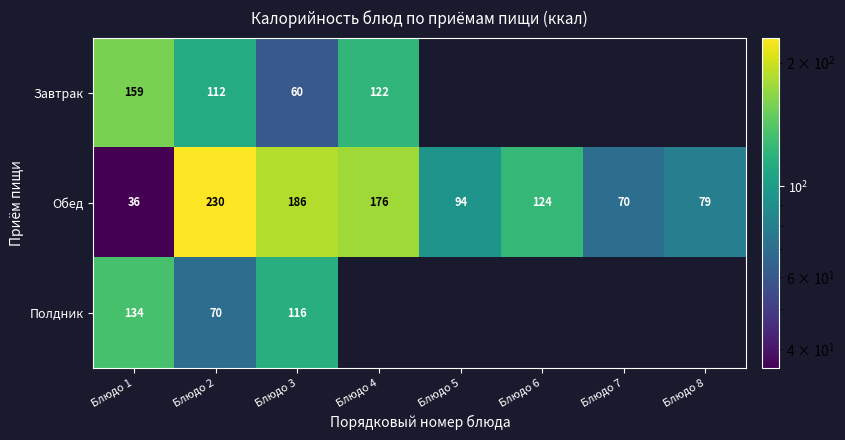

How many data points in Обед are less than 124?

4